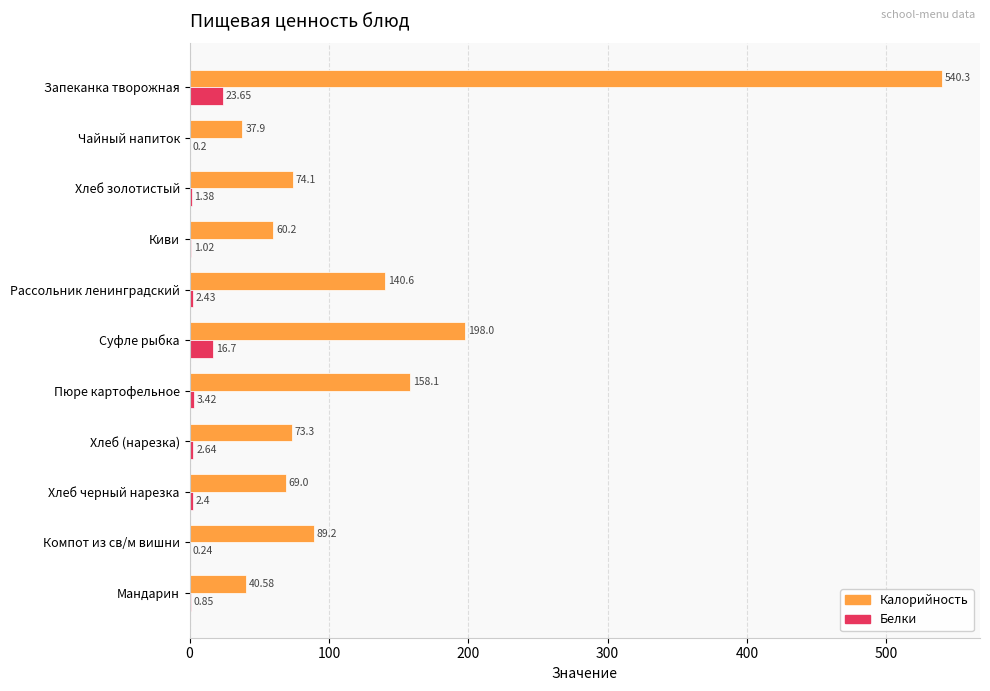

Is the value of Калорийность at Суфле рыбка greater than the value of Белки at Хлеб (нарезка)?

Yes